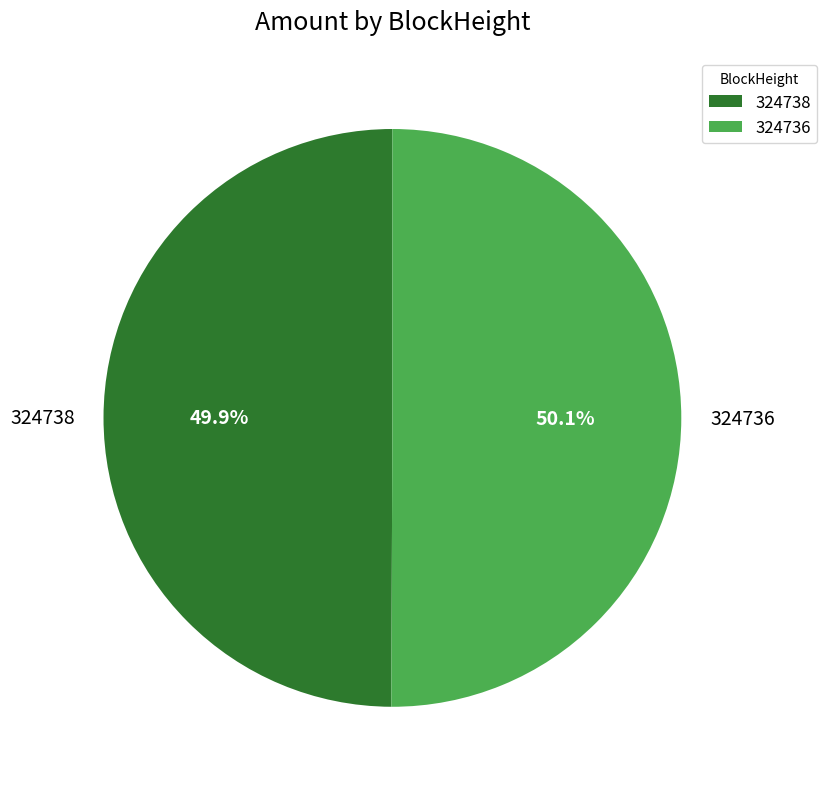

To the nearest percent, what is the difference between the 324736 and 324738 slice percentages?

0%